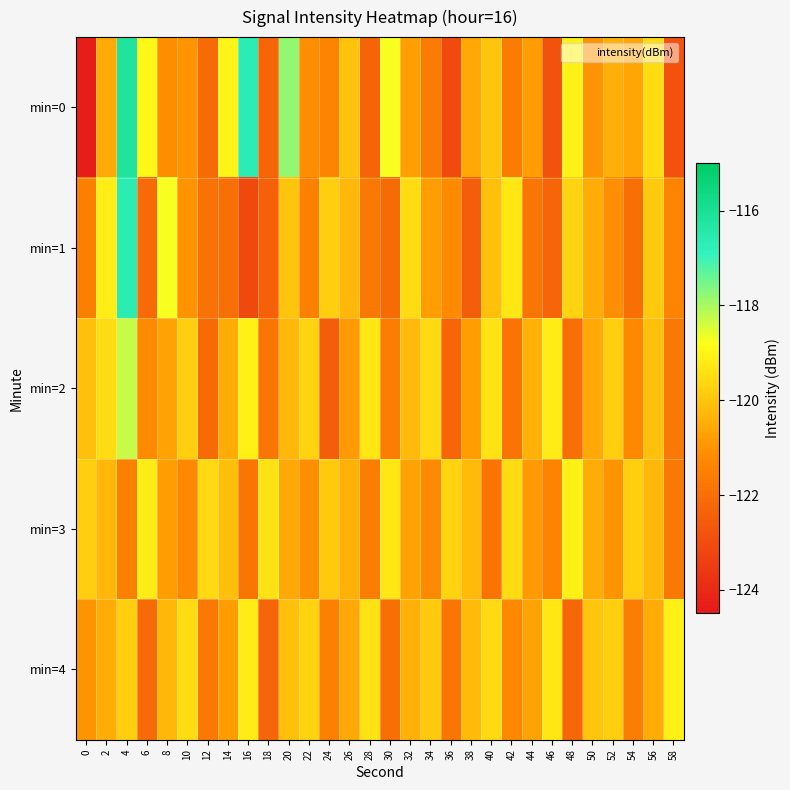

How many data points does each series have?

30